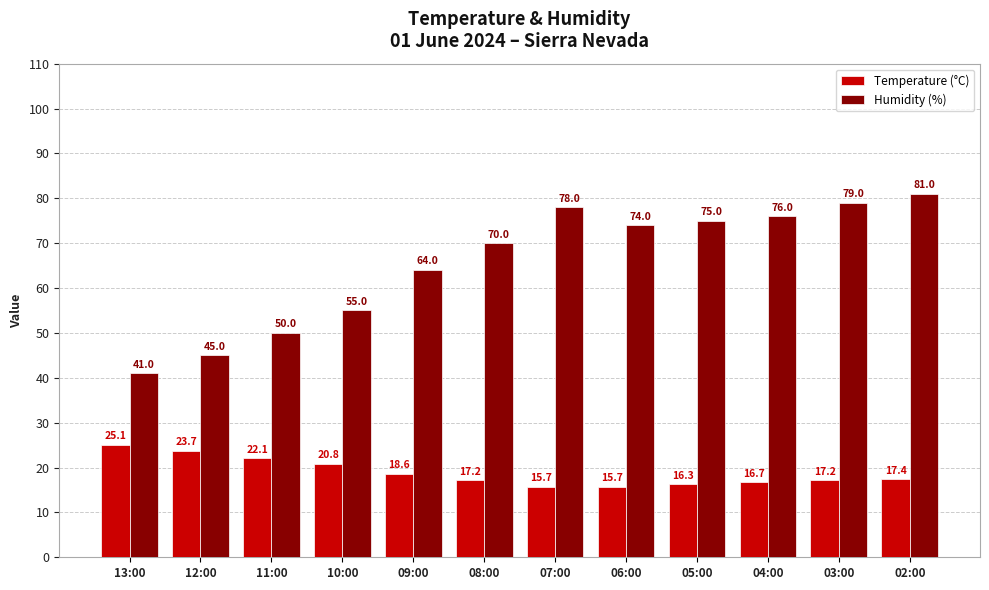

At which label does Temperature (°C) first exceed 17?

13:00